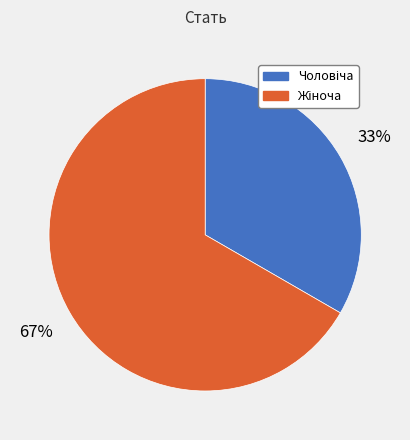

To the nearest percent, what is the average slice percentage?

50%